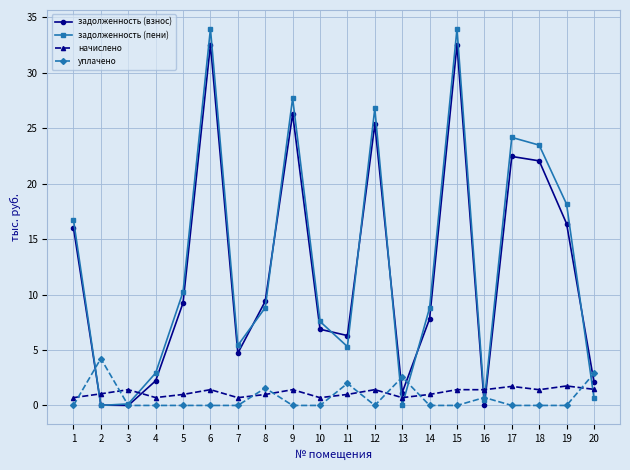

Is the value of задолженность (взнос) at 8 greater than the value of уплачено at 9?

Yes